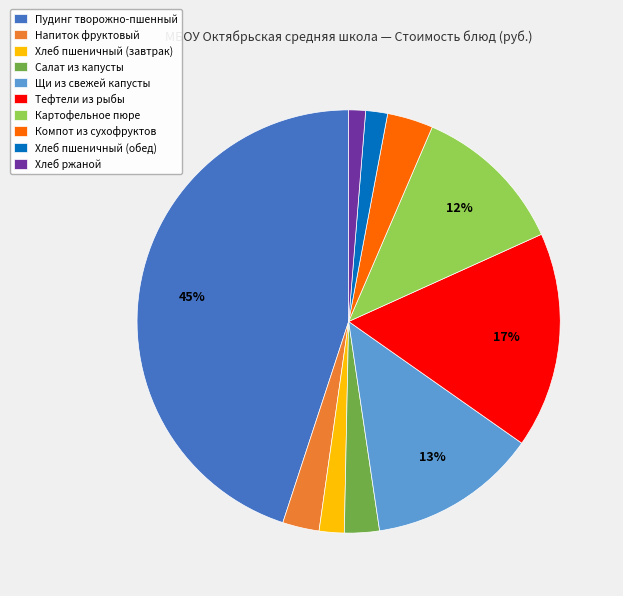

Do Щи из свежей капусты and Тефтели из рыбы together represent more than half of the pie?

No